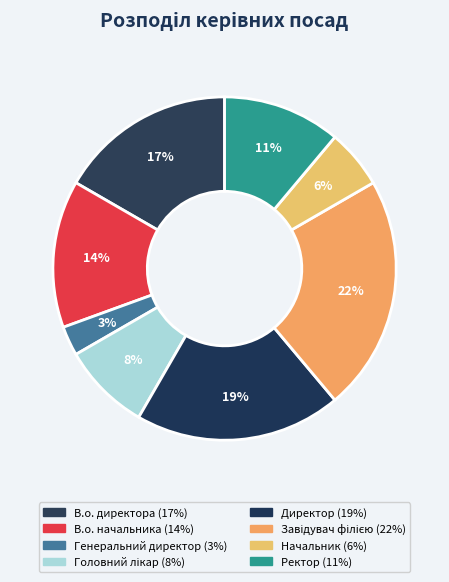

To the nearest percent, what is the difference between the В.о. директора and Генеральний директор slice percentages?

14%